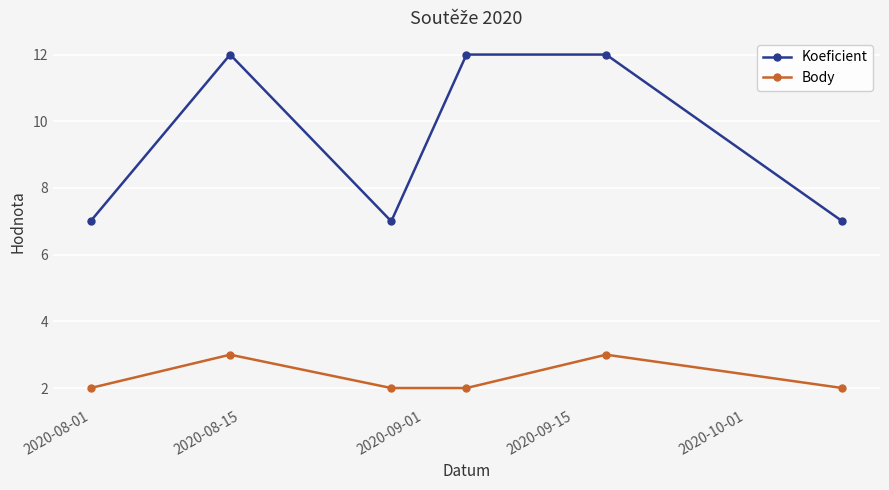

Rank the series by their maximum value, from highest to lowest.

Koeficient, Body